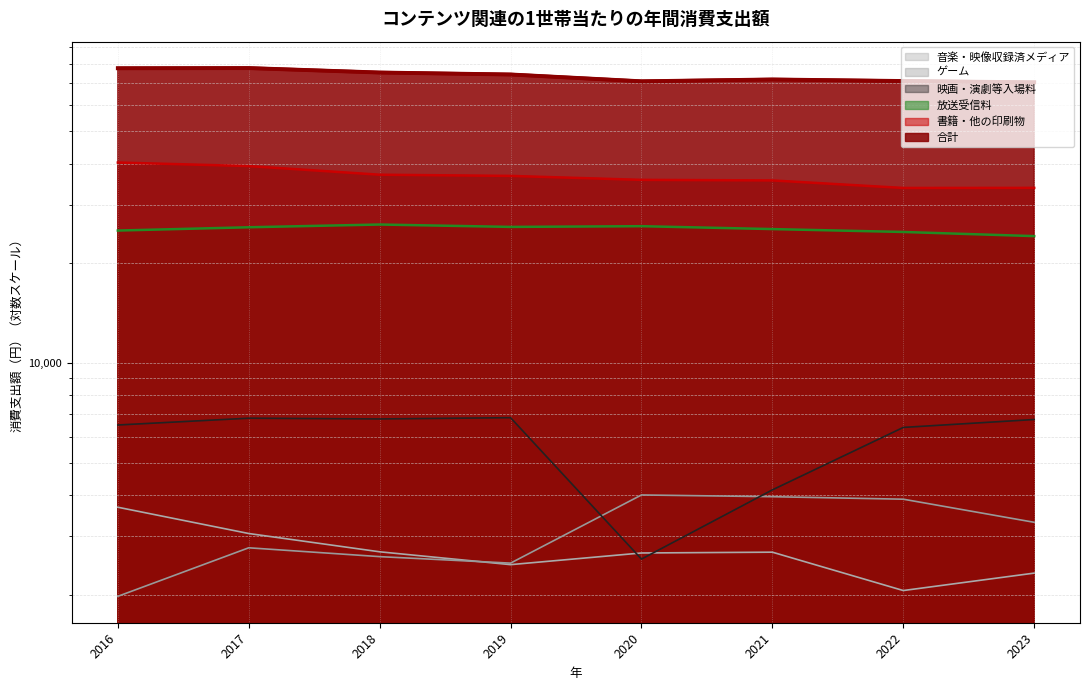

What are all the series names shown in the legend?

映画・演劇等入場料, 放送受信料, ゲーム, 書籍・他の印刷物, 音楽・映像収録済メディア, 合計